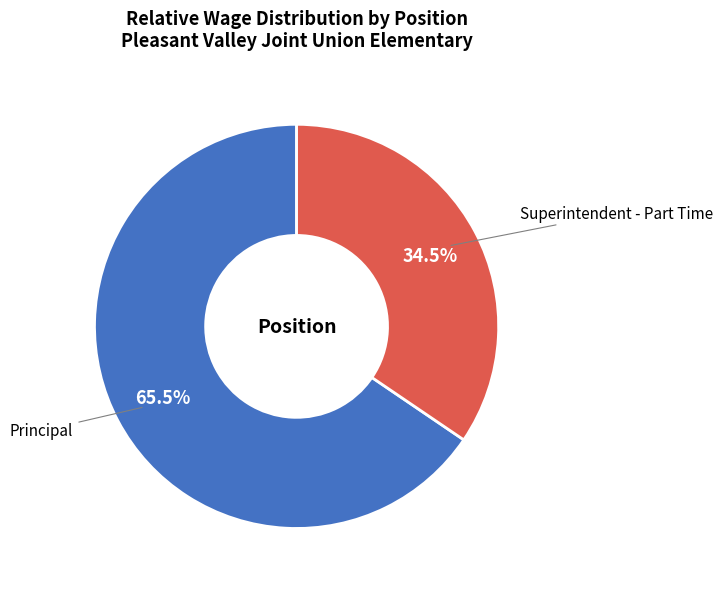

How many slices are in this pie chart?

2